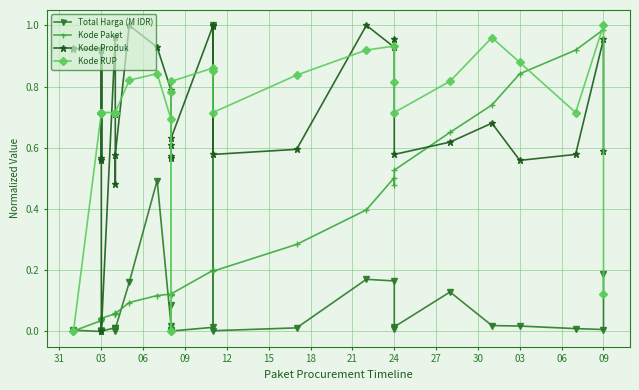

Between which two adjacent categories do Total Harga (M IDR) and Kode RUP first intersect?

03 and 06